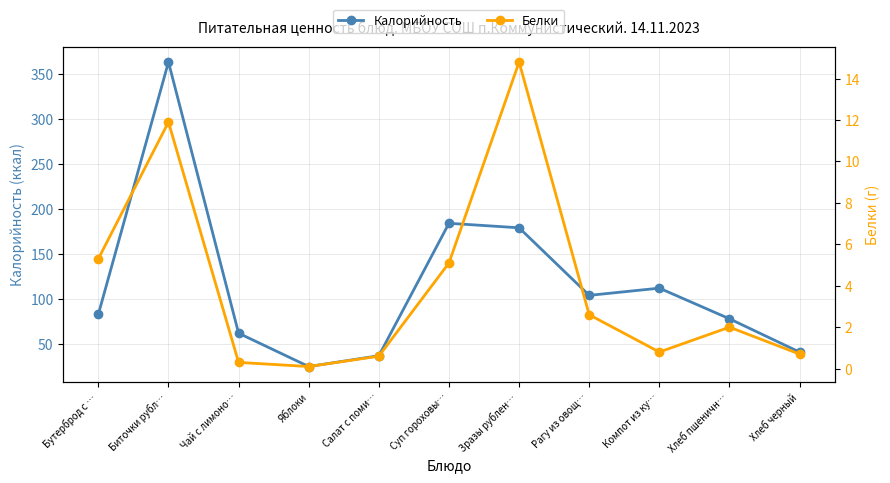

Where is the first local maximum for Белки?

Биточки рубл…